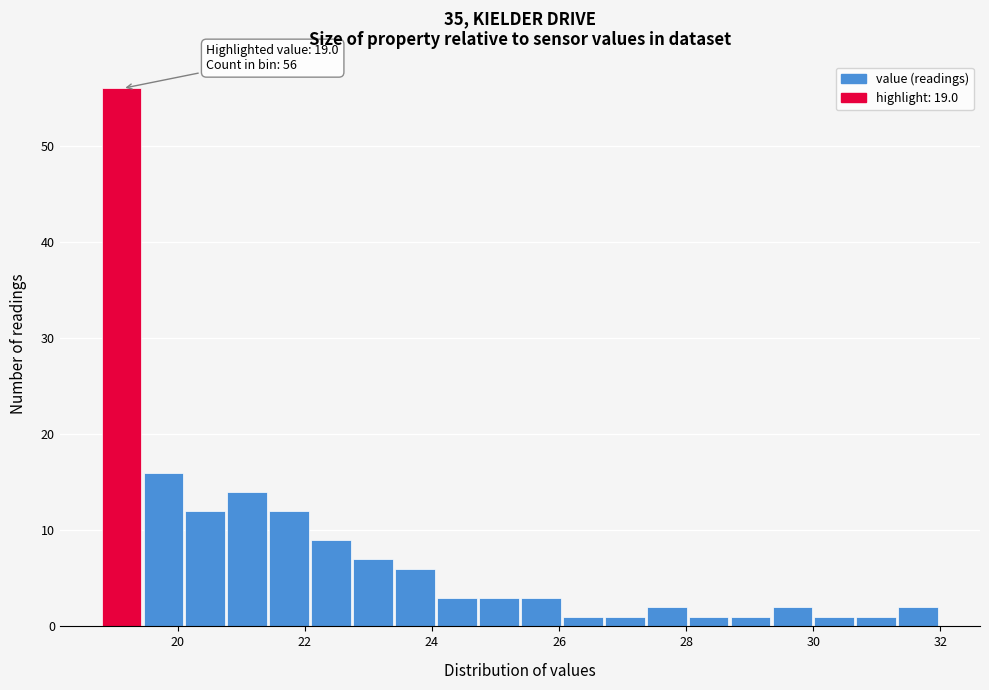

Read against the x-axis, roughly where is the centre of the tallest bar?

19.2